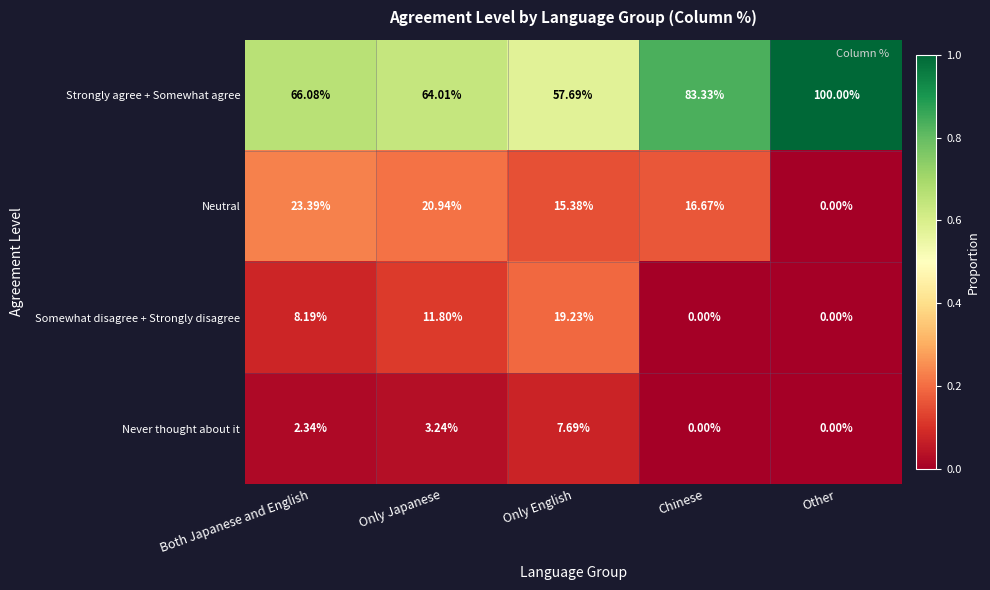

Rank the series by their maximum value, from highest to lowest.

Strongly agree + Somewhat agree, Neutral, Somewhat disagree + Strongly disagree, Never thought about it